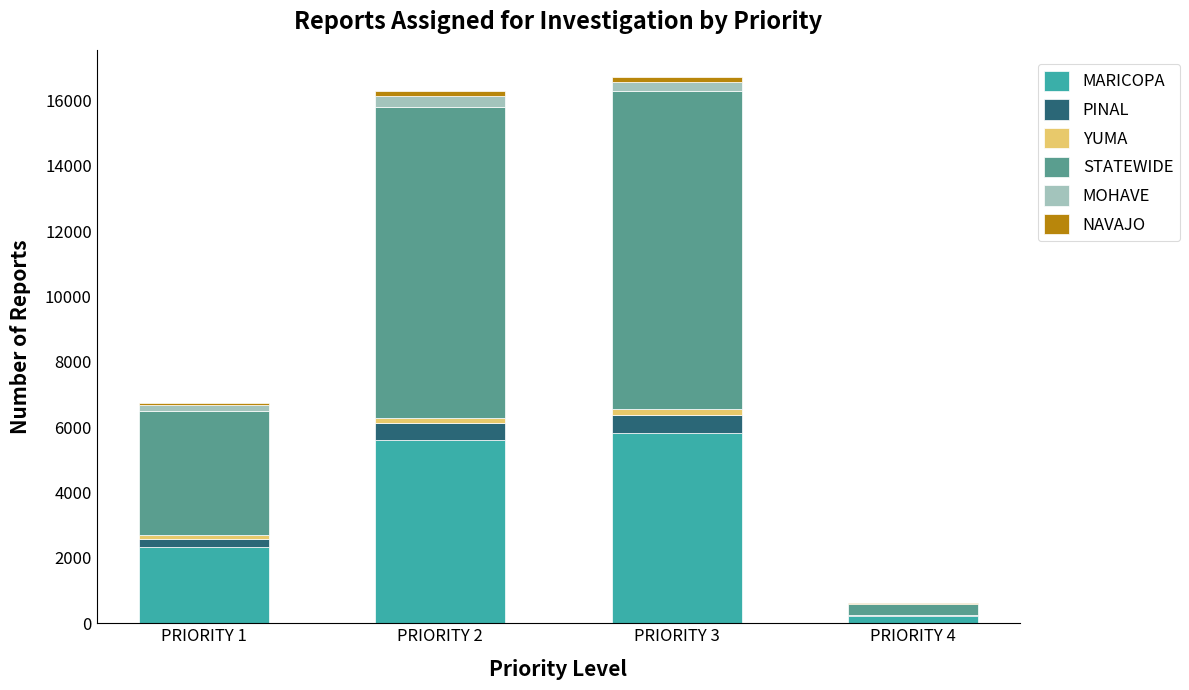

The YUMA series shows 173 at PRIORITY 2. True or false?

True